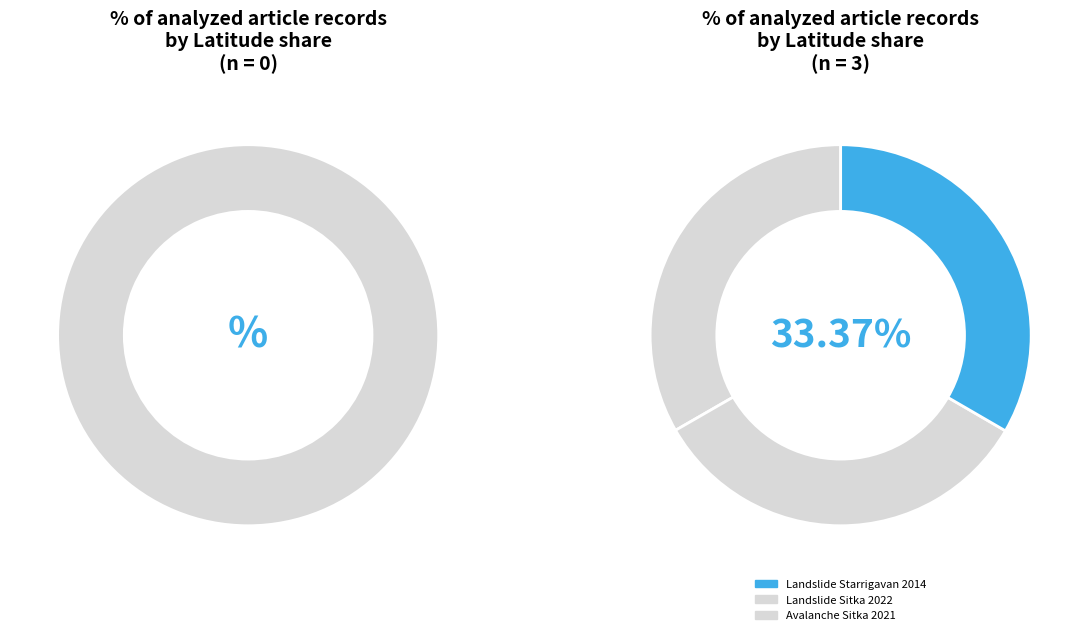

Approximately how many times larger is the value at Landslide Starrigavan 2014 compared to Landslide Sitka 2022?

1.0